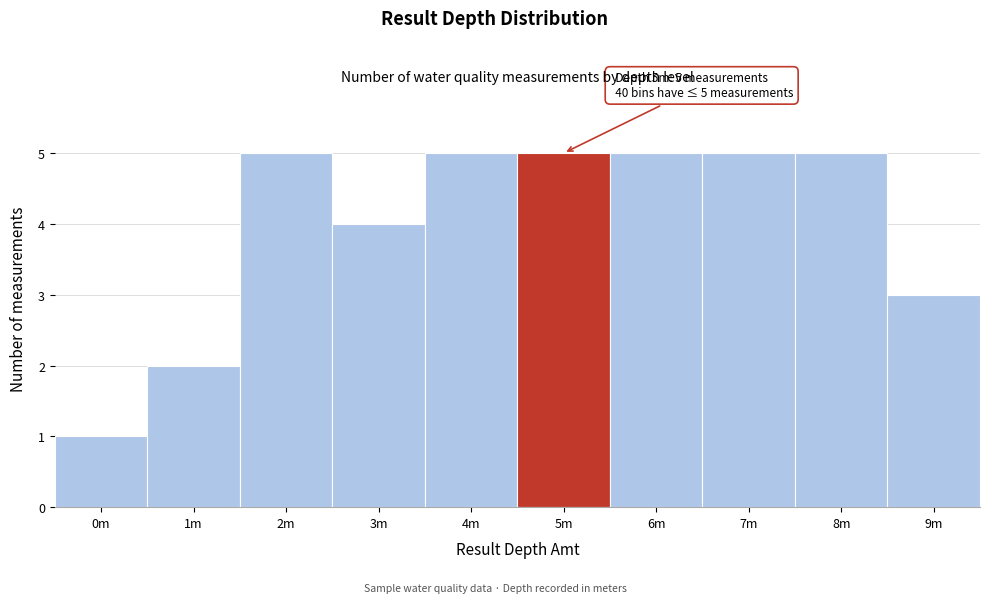

Reading left to right, extract all data points from this chart.

1	2	5	4	5	5	5	5	5	3